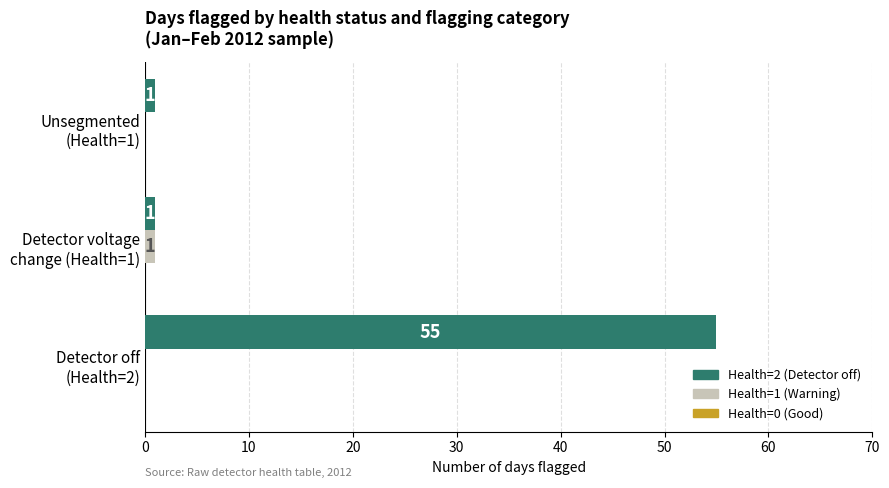

What is the greatest value displayed?

55